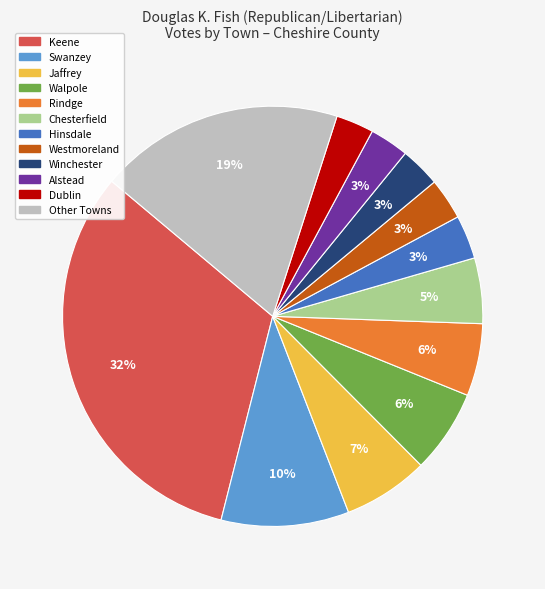

How many slices are in this pie chart?

12